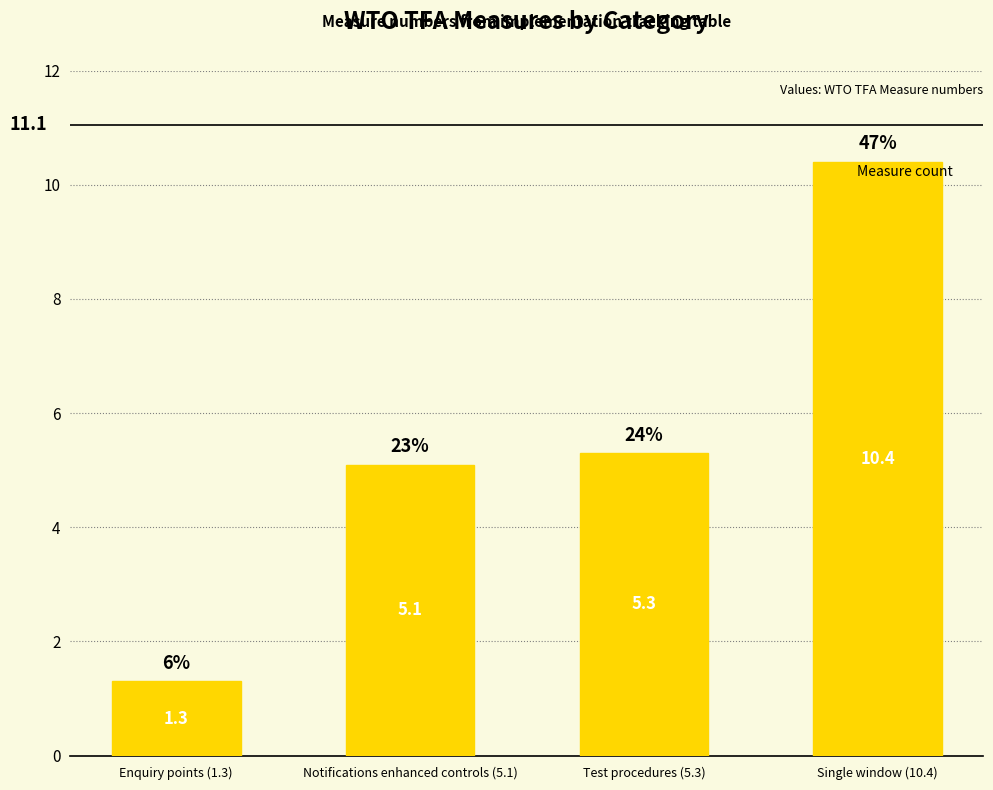

What is the change in value from Enquiry points (1.3) to Single window (10.4)?

+9.1